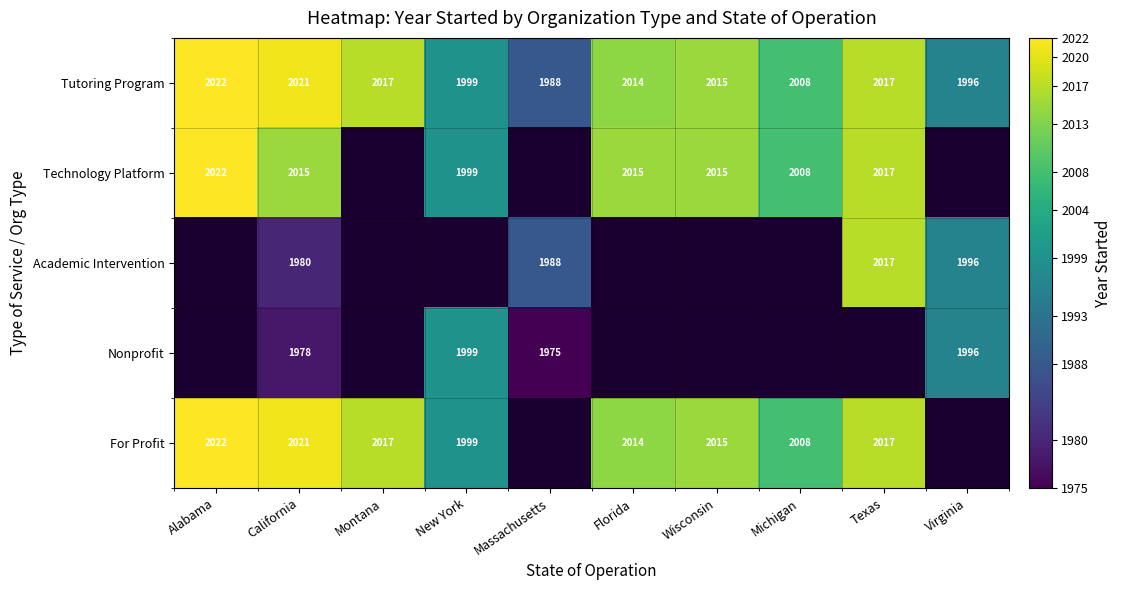

At how many categories does at least one series exceed 1990?

9